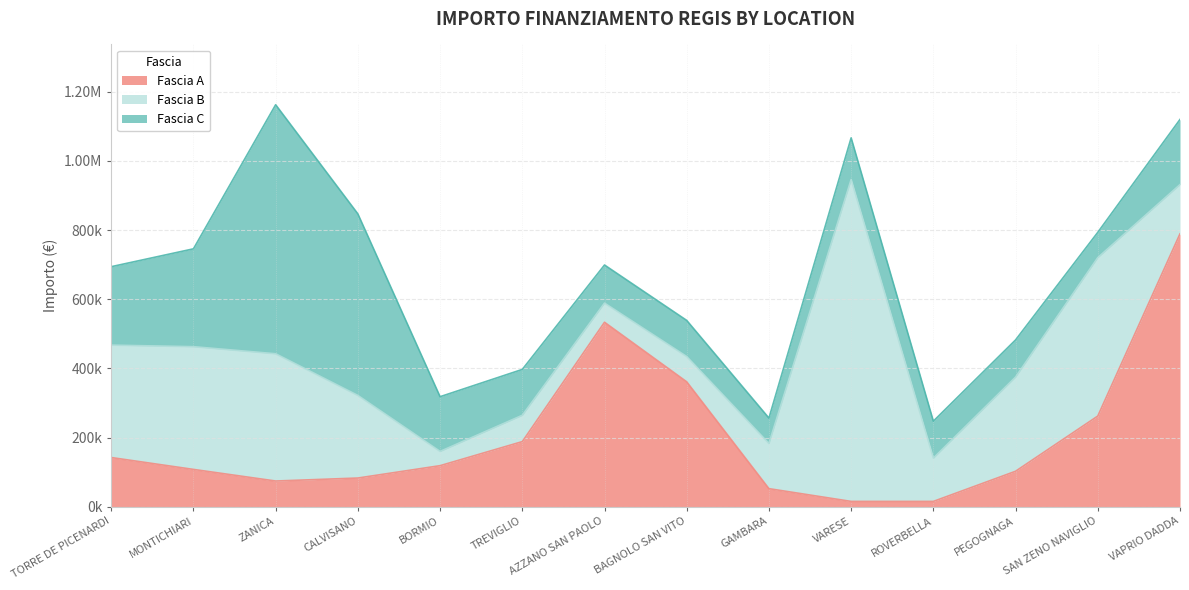

At how many categories does at least one series exceed 30309?

14